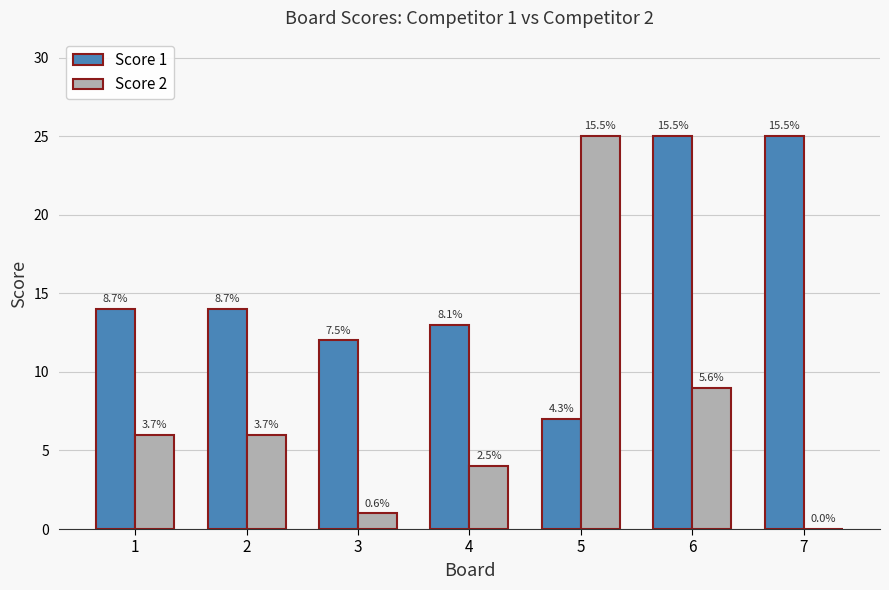

What are all the series names shown in the legend?

Score 1, Score 2